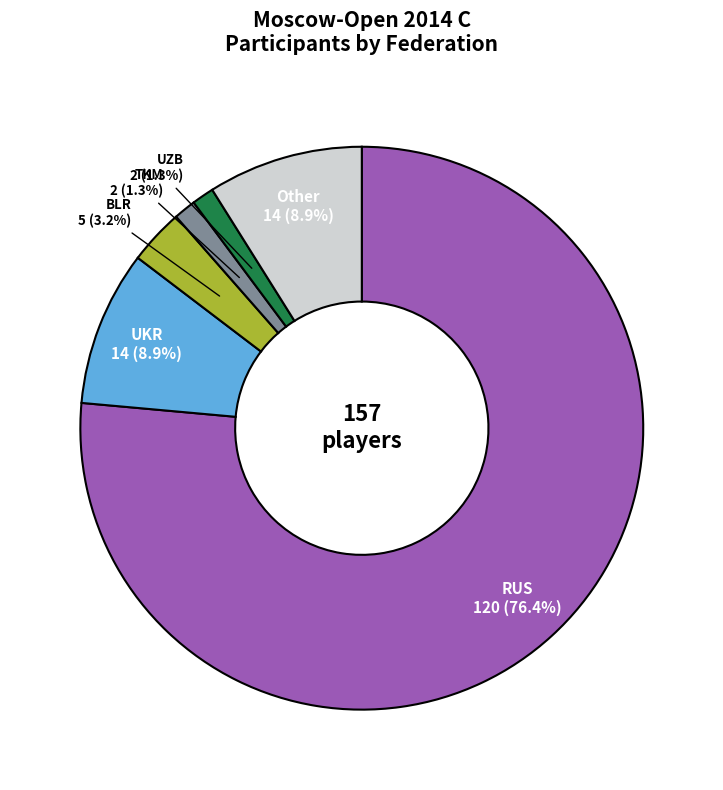

Is there a majority slice in this chart?

Yes